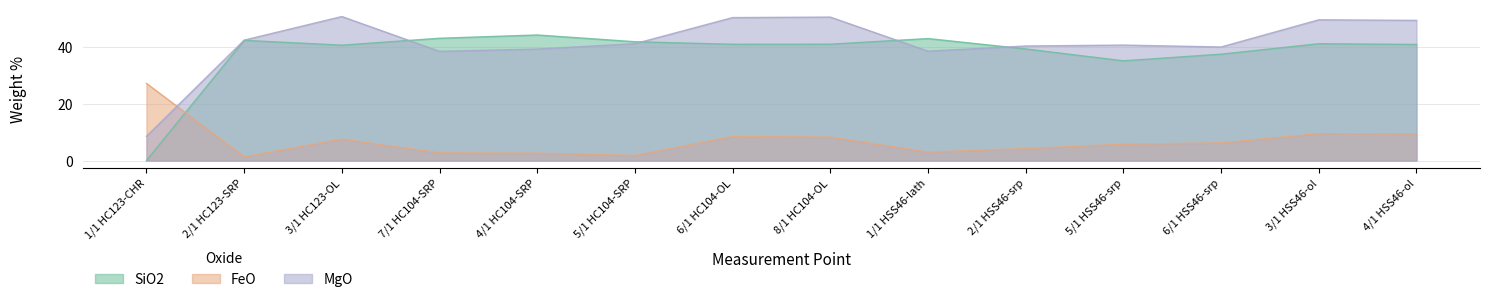

What are all the series names shown in the legend?

SiO2, FeO, MgO